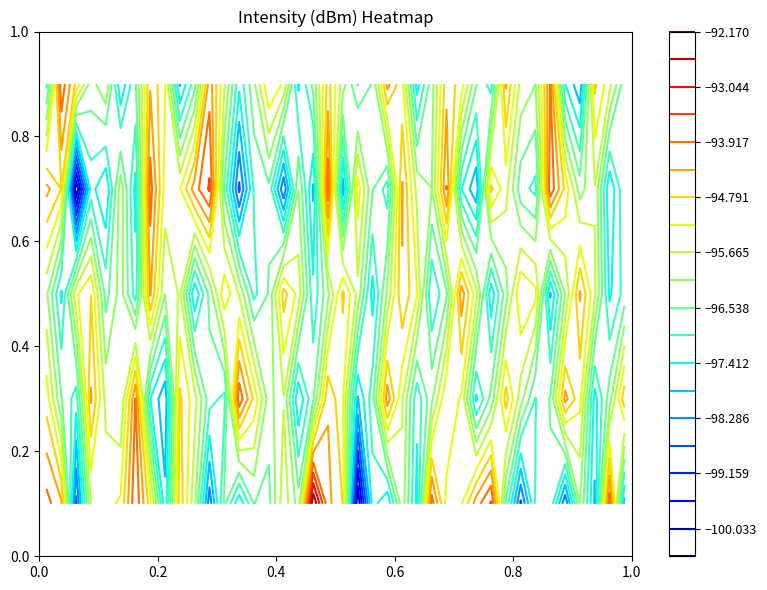

At how many categories does at least one series exceed -94?

13